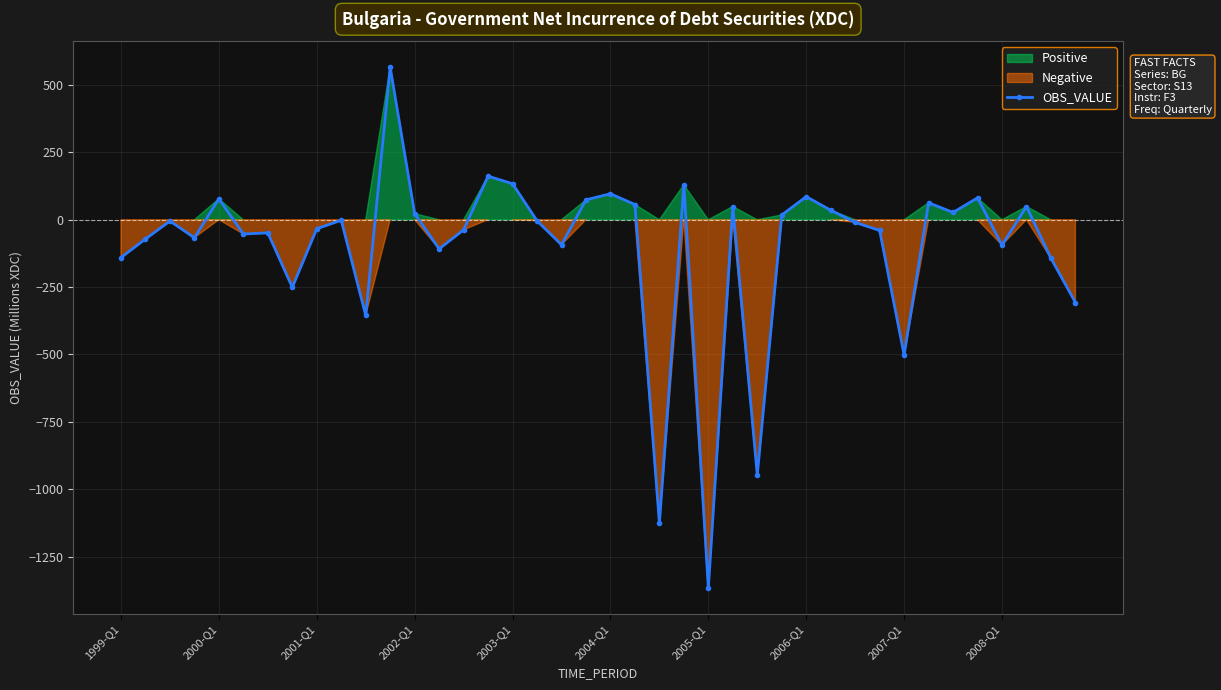

True or false: OBS_VALUE has more than 2 points higher than both neighbors.

True